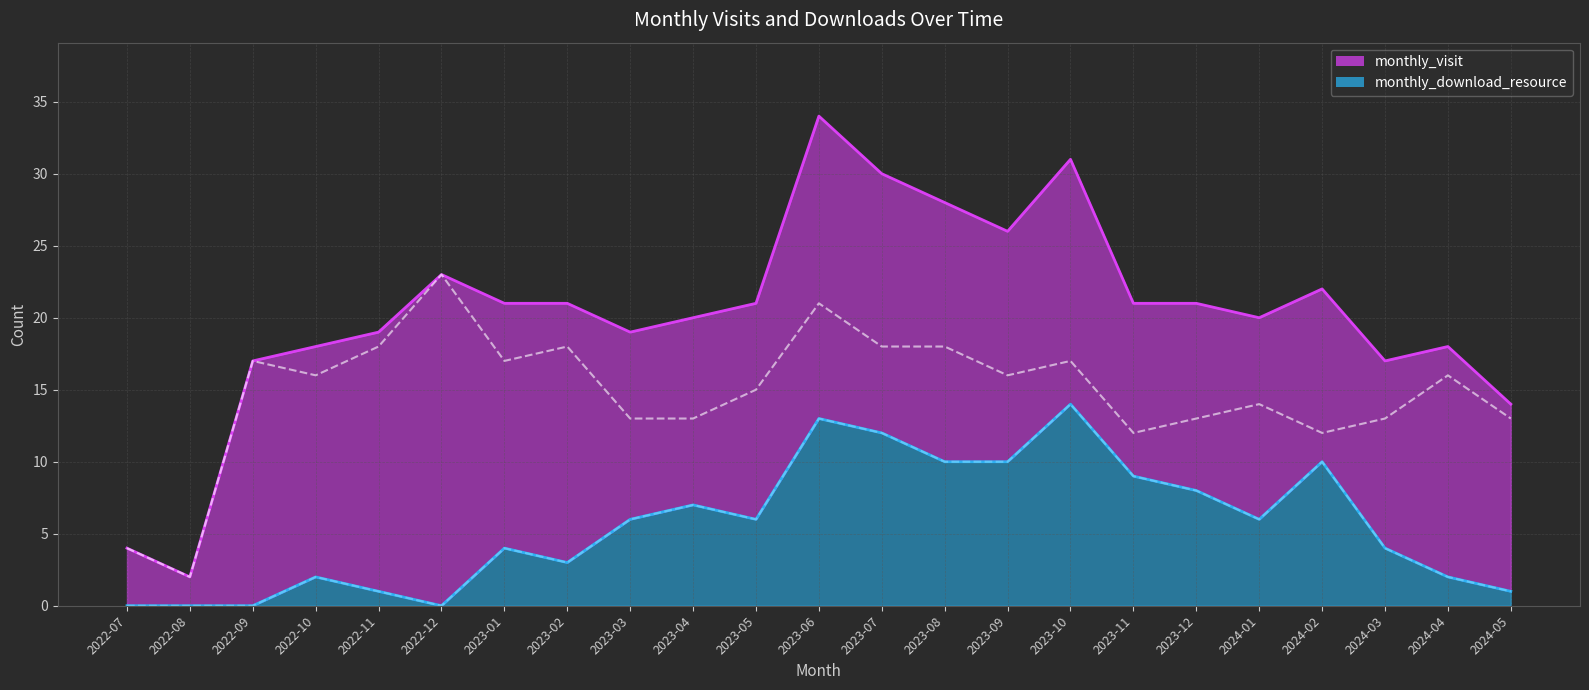

Reading right to left, transcribe all the data shown in this chart.

monthly_visit: 2024-05=13	2024-04=16	2024-03=13	2024-02=12	2024-01=14	2023-12=13	2023-11=12	2023-10=17	2023-09=16	2023-08=18	2023-07=18	2023-06=21	2023-05=15	2023-04=13	2023-03=13	2023-02=18	2023-01=17	2022-12=23	2022-11=18	2022-10=16	2022-09=17	2022-08=2	2022-07=4
monthly_download_resource: 2024-05=1	2024-04=2	2024-03=4	2024-02=10	2024-01=6	2023-12=8	2023-11=9	2023-10=14	2023-09=10	2023-08=10	2023-07=12	2023-06=13	2023-05=6	2023-04=7	2023-03=6	2023-02=3	2023-01=4	2022-12=0	2022-11=1	2022-10=2	2022-09=0	2022-08=0	2022-07=0